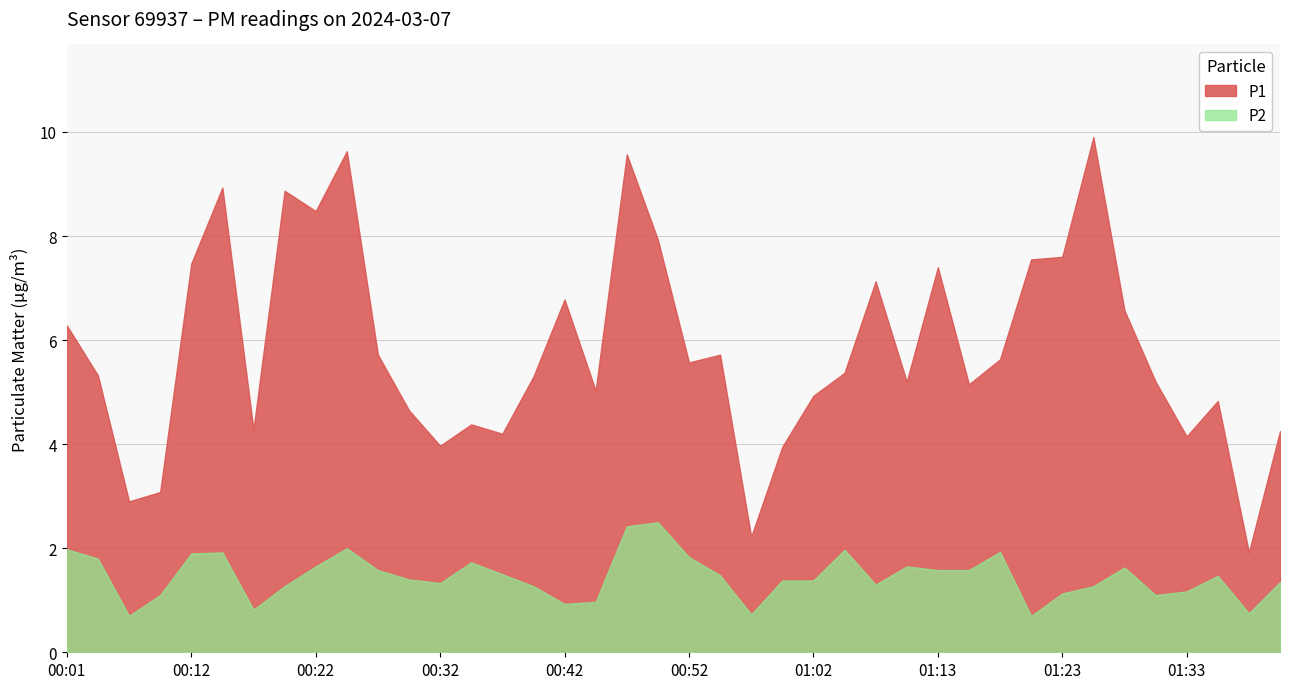

At which label does P2 reach its peak?

00:50